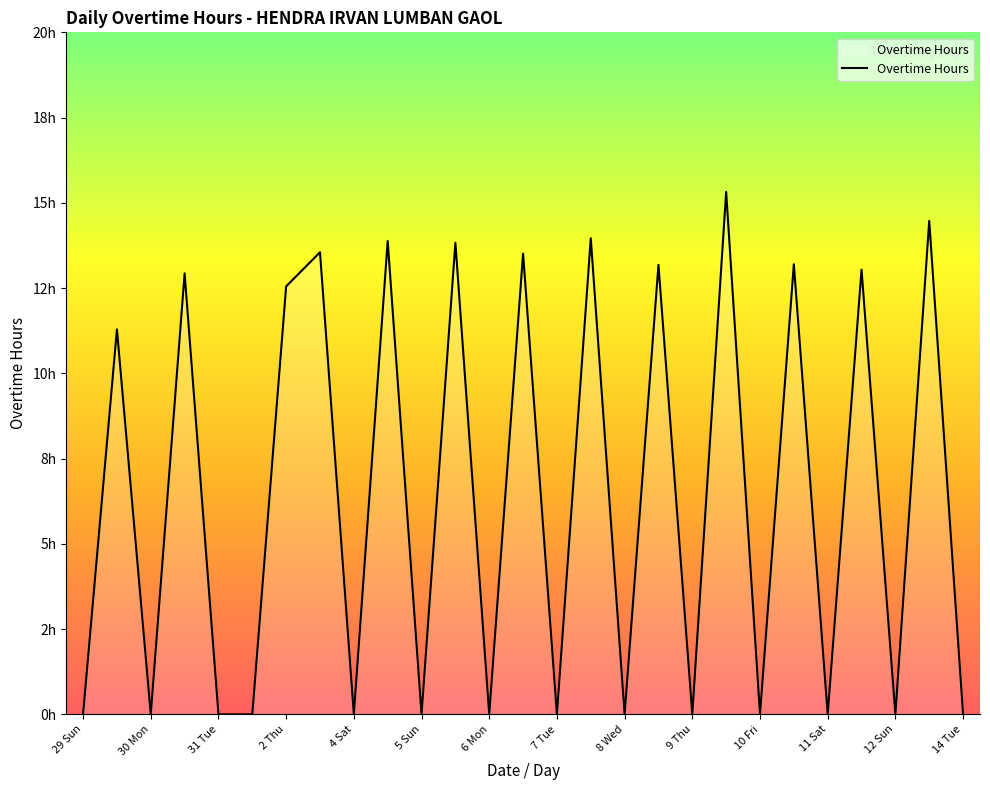

What is the average value?

6.5